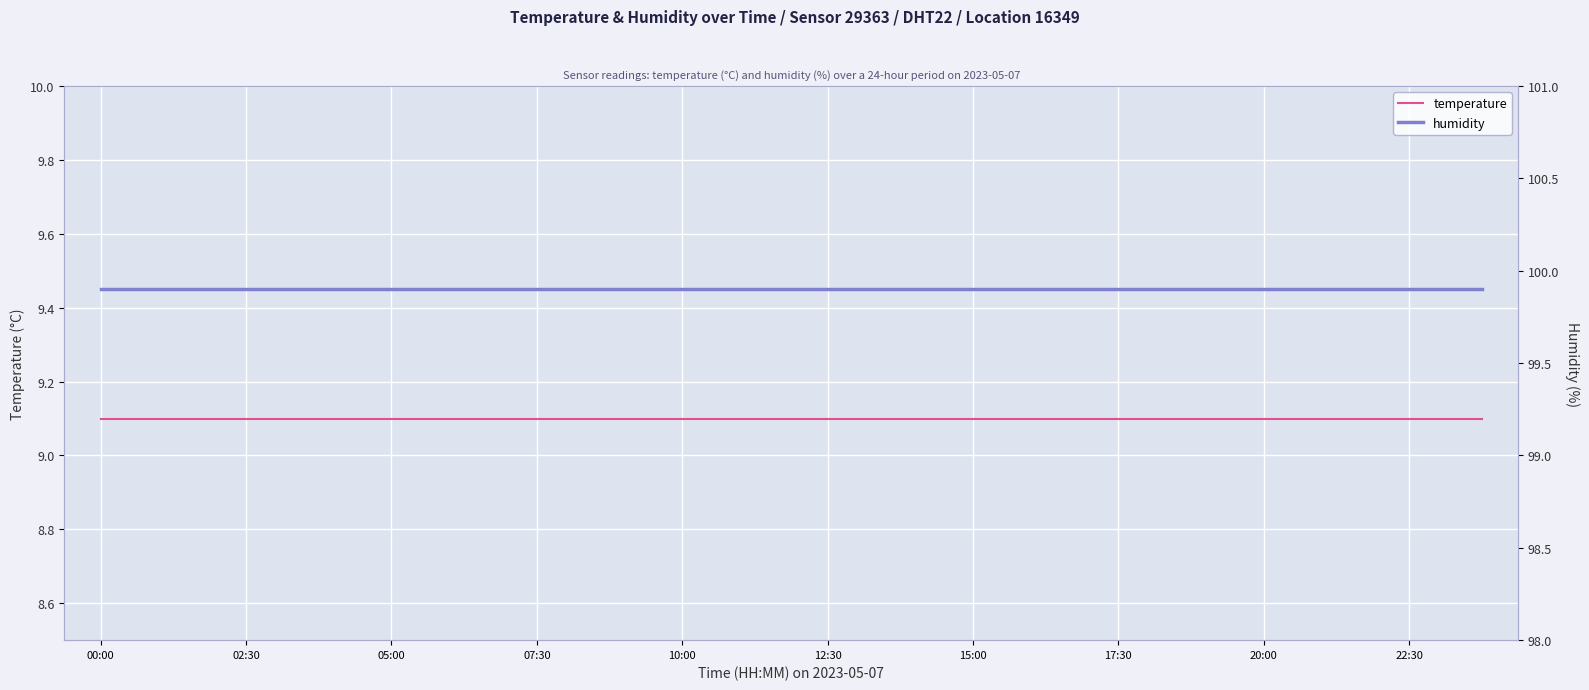

What is the total value across all series at 05:00?

109.0